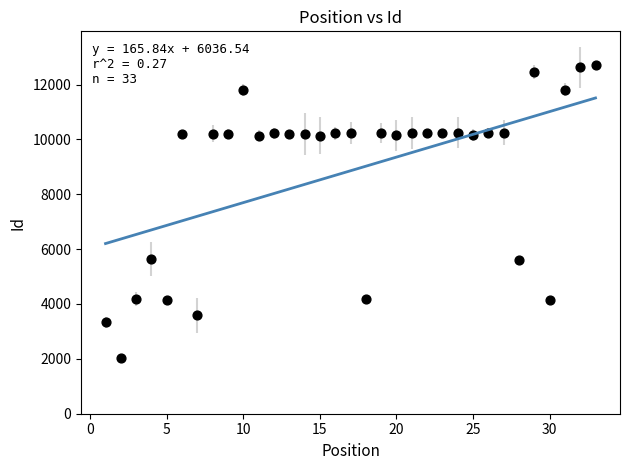

What is the range of X values (max minus min)?

32